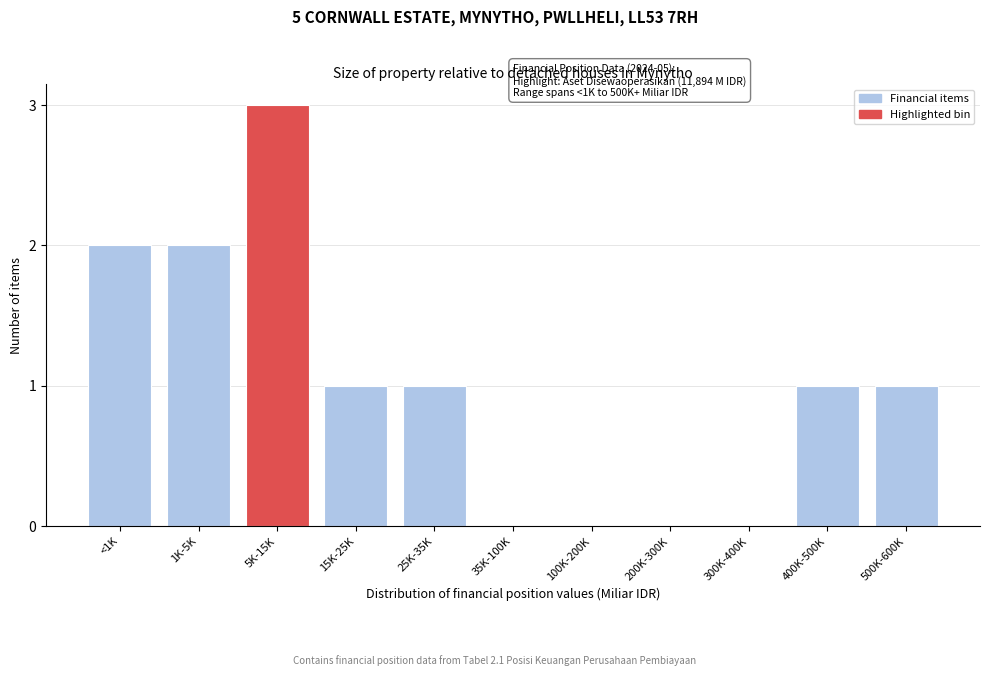

Reading left to right, what are all the values shown in this chart?

<1K=2	1K-5K=2	5K-15K=3	15K-25K=1	25K-35K=1	35K-100K=0	100K-200K=0	200K-300K=0	300K-400K=0	400K-500K=1	500K-600K=1